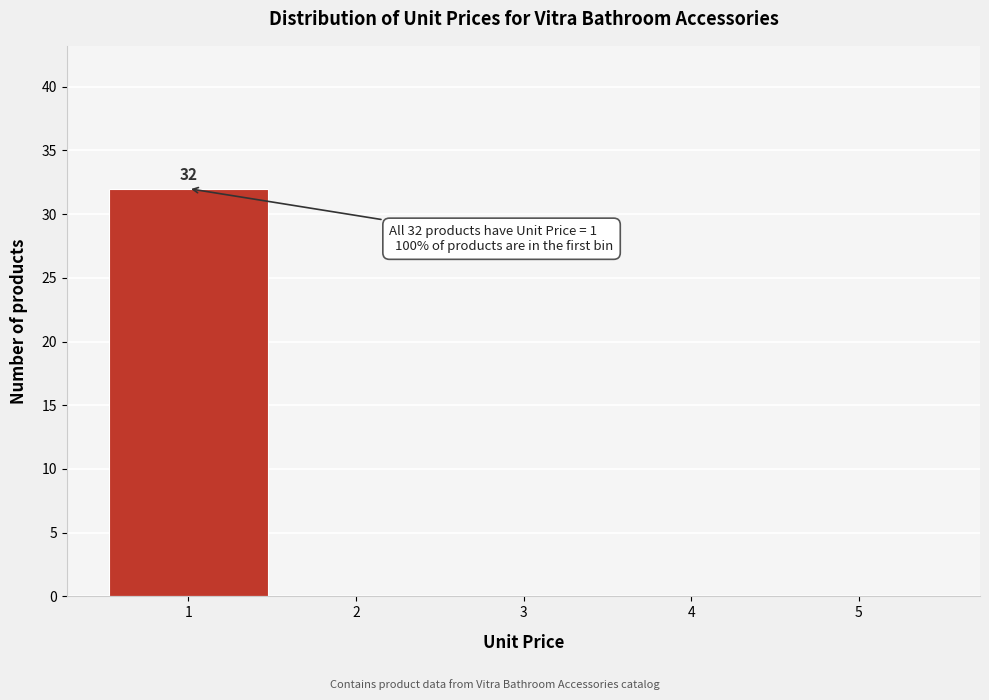

Over which range of the x-axis is the bar tallest?

0.5 to 1.5